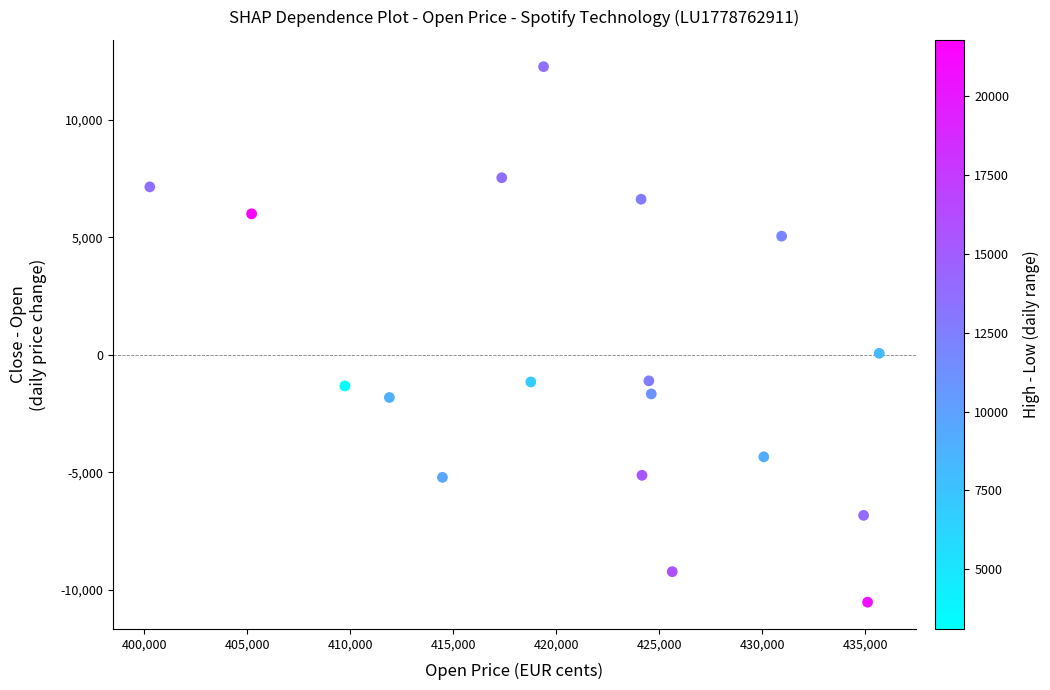

What is the range of Y values (max minus min)?

22769